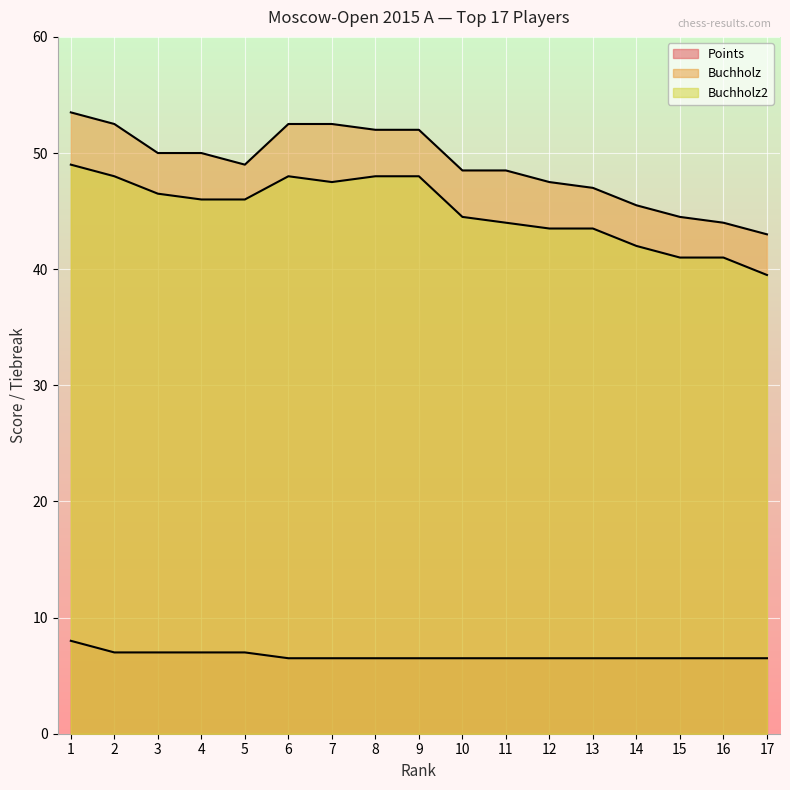

In Buchholz, how many points are lower than both neighbors (excluding endpoints)?

1